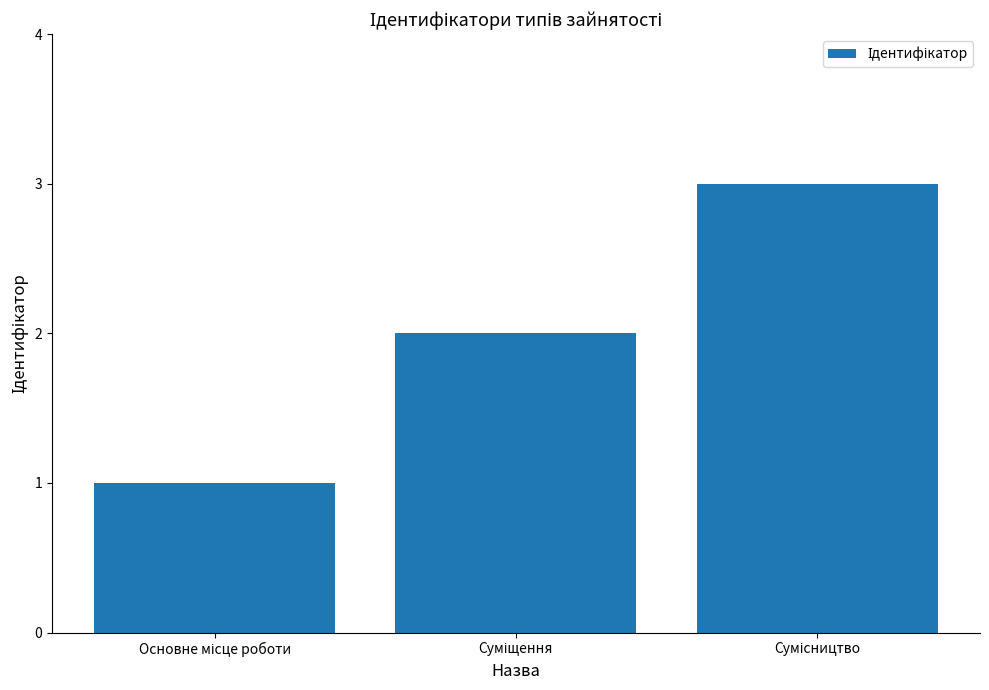

What is the sum of all values?

6